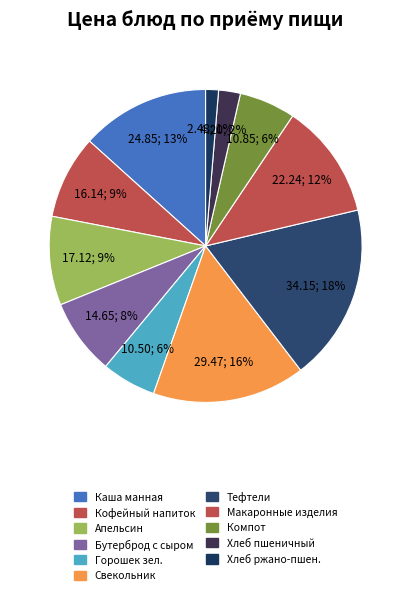

How many segments does this pie chart have?

11